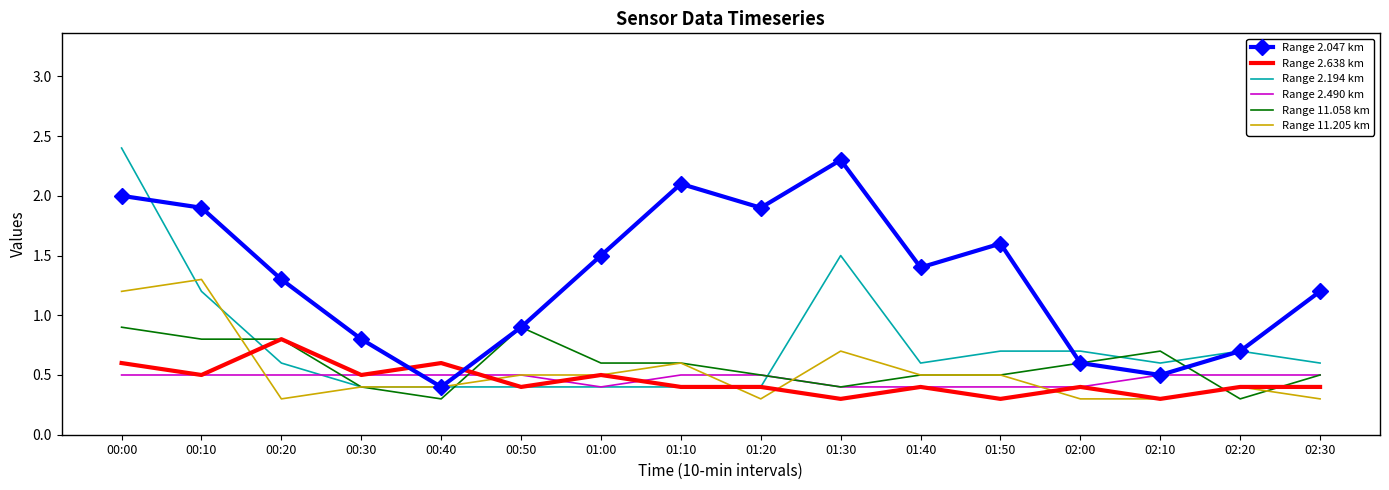

What is the average value of the Range 2.490 km series?

0.5